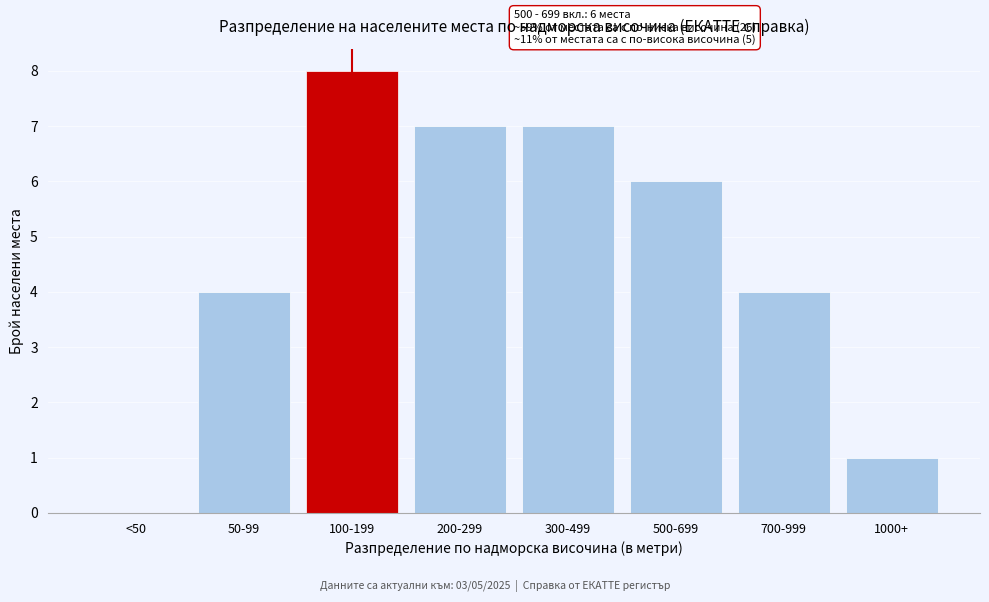

Reading left to right, transcribe all the data shown in this chart.

<50=0	50-99=4	100-199=8	200-299=7	300-499=7	500-699=6	700-999=4	1000+=1